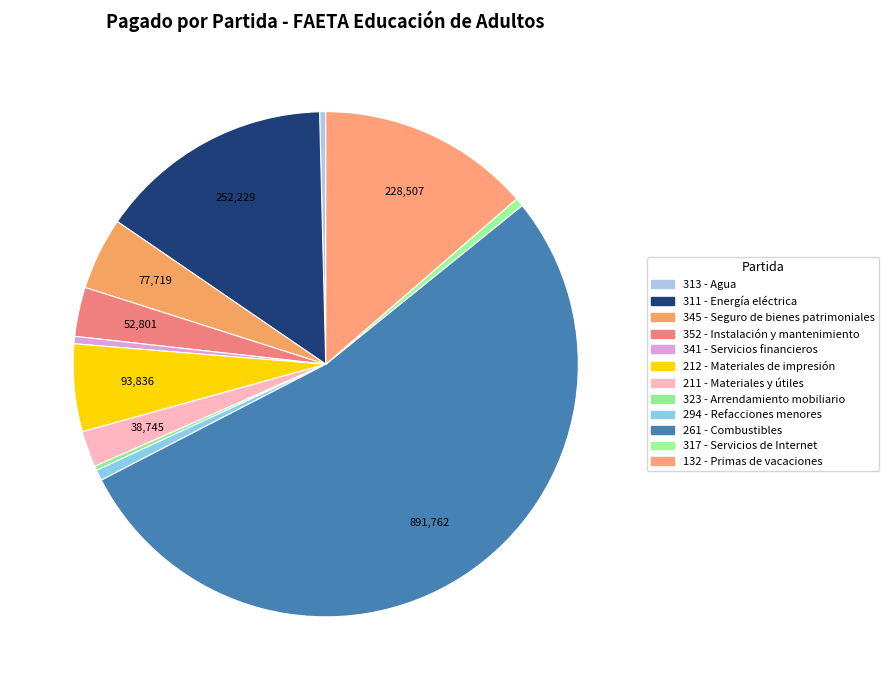

Count the number of slices in the pie.

12